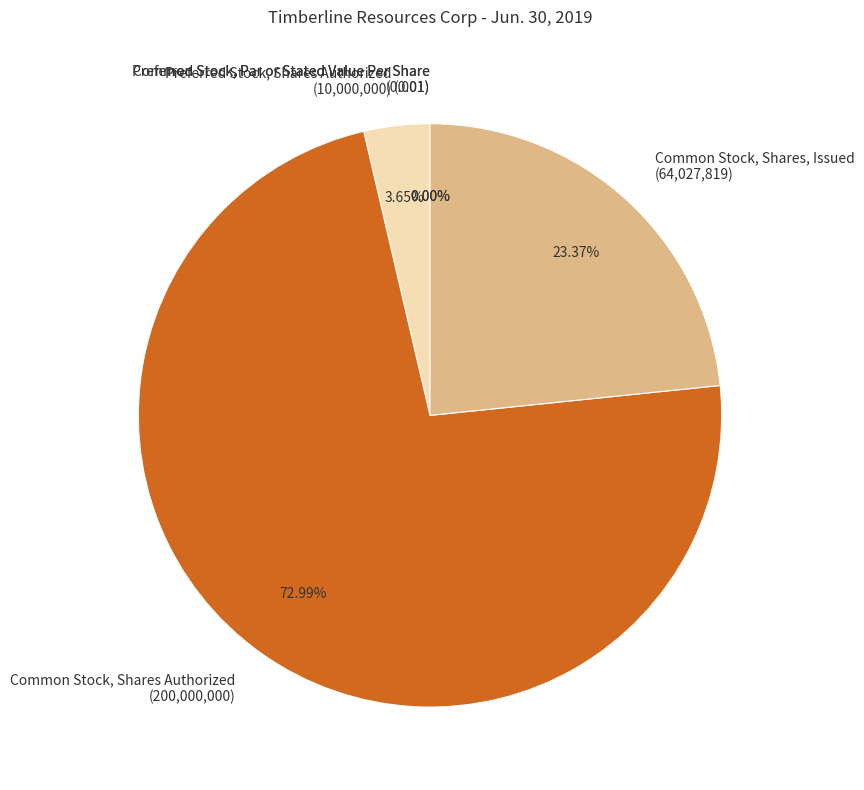

To the nearest percent, what is the difference between the largest and smallest slice percentages?

73%